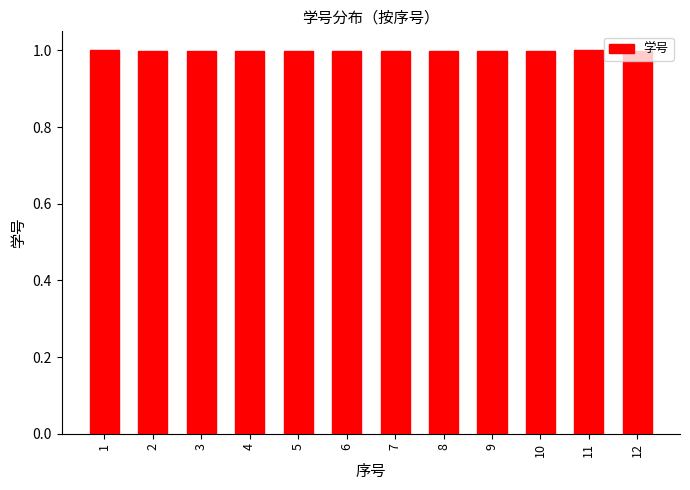

What is the smallest value displayed?

1.0